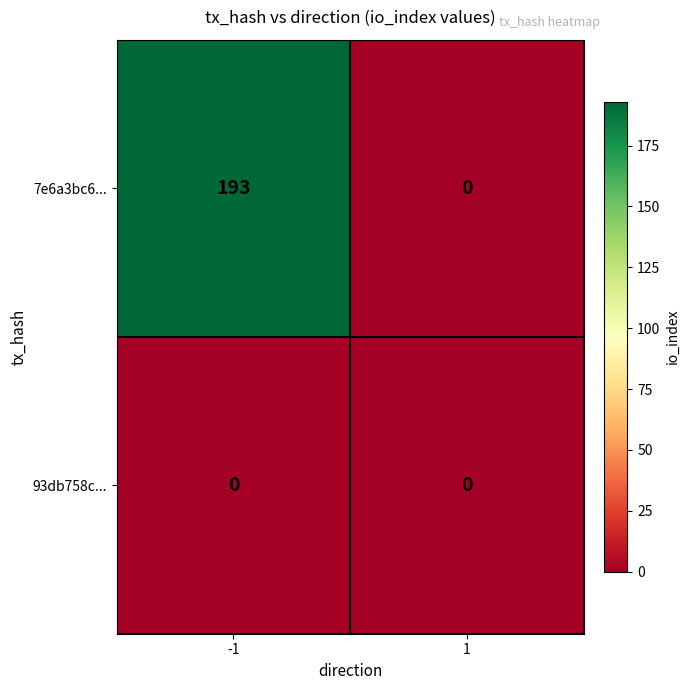

Rank the series by their average value, from lowest to highest.

93db758c..., 7e6a3bc6...